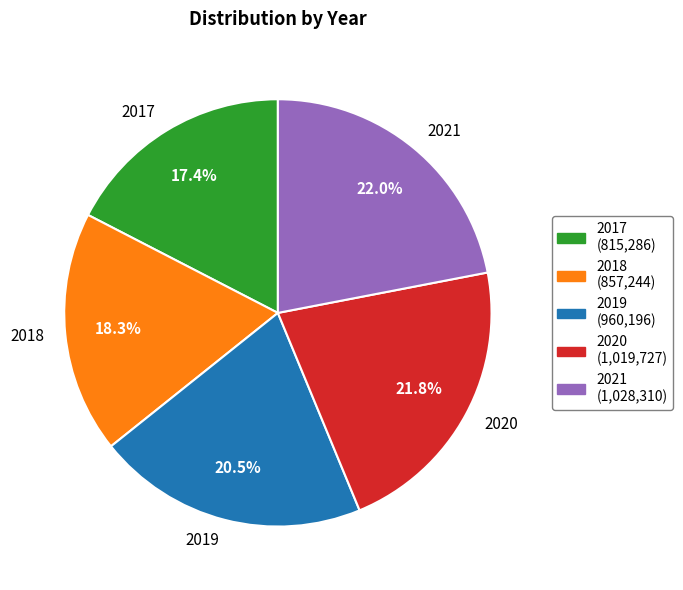

What portion of the pie excludes 2017?

82.6%